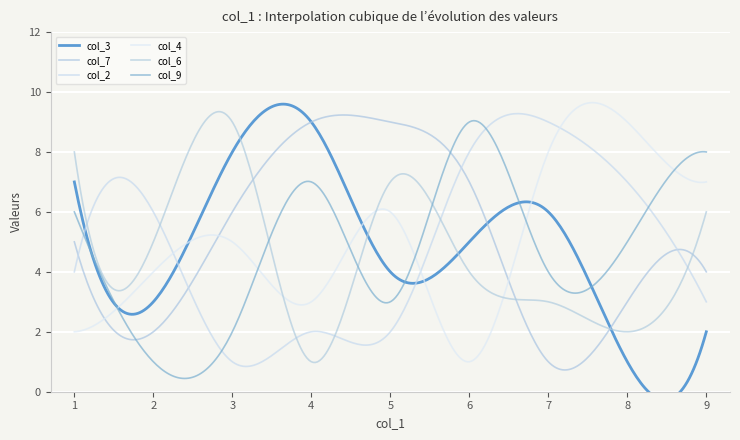

What is the sum of the col_9 values at 8 and 9?

13